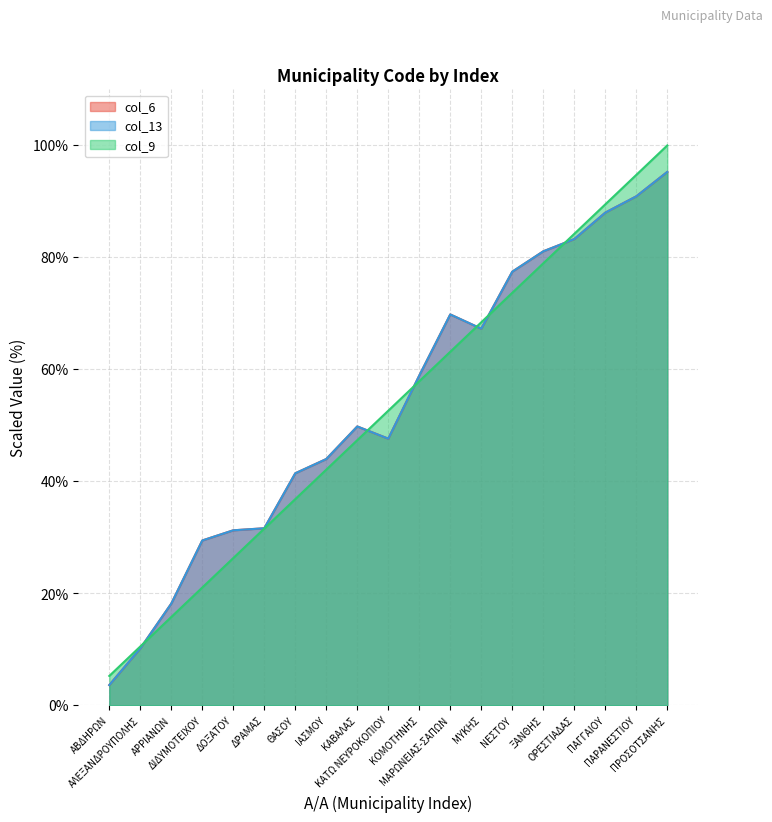

Is the value of col_9 at ΔΟΞΑΤΟΥ greater than the value of col_13 at ΠΑΡΑΝΕΣΤΙΟΥ?

No